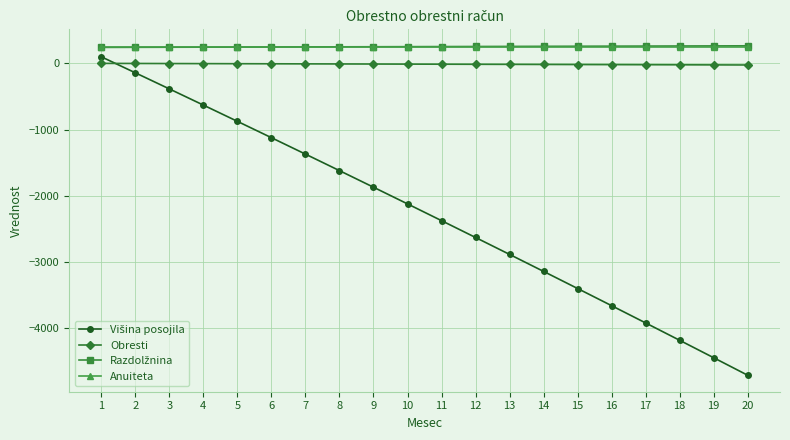

What is the total value across all series at 9?

-1386.2